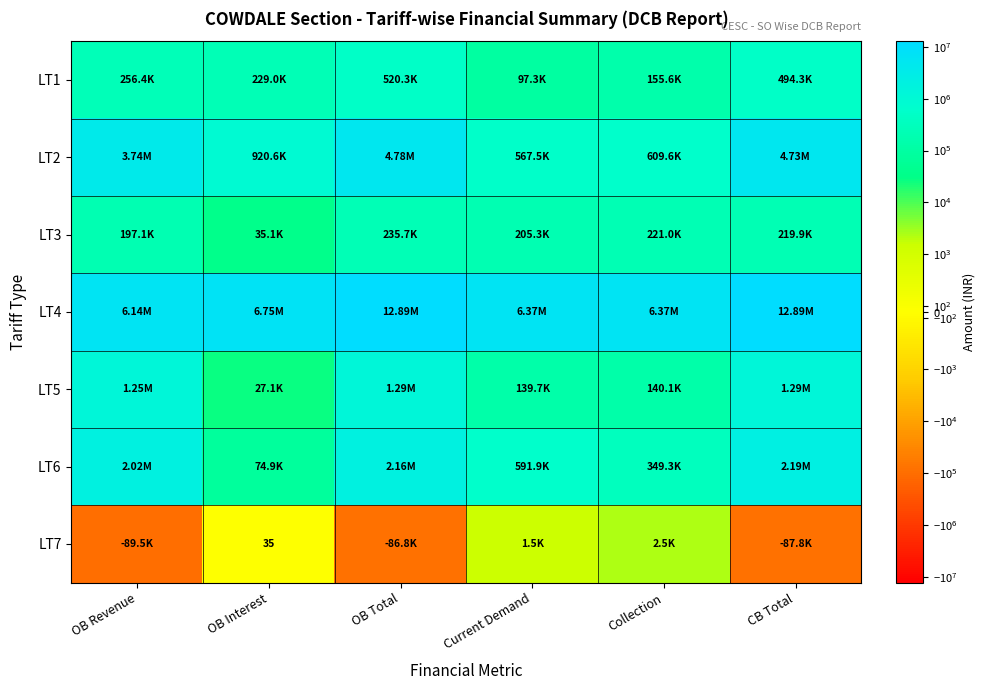

How many values in the LT5 series are below 1247864?

3